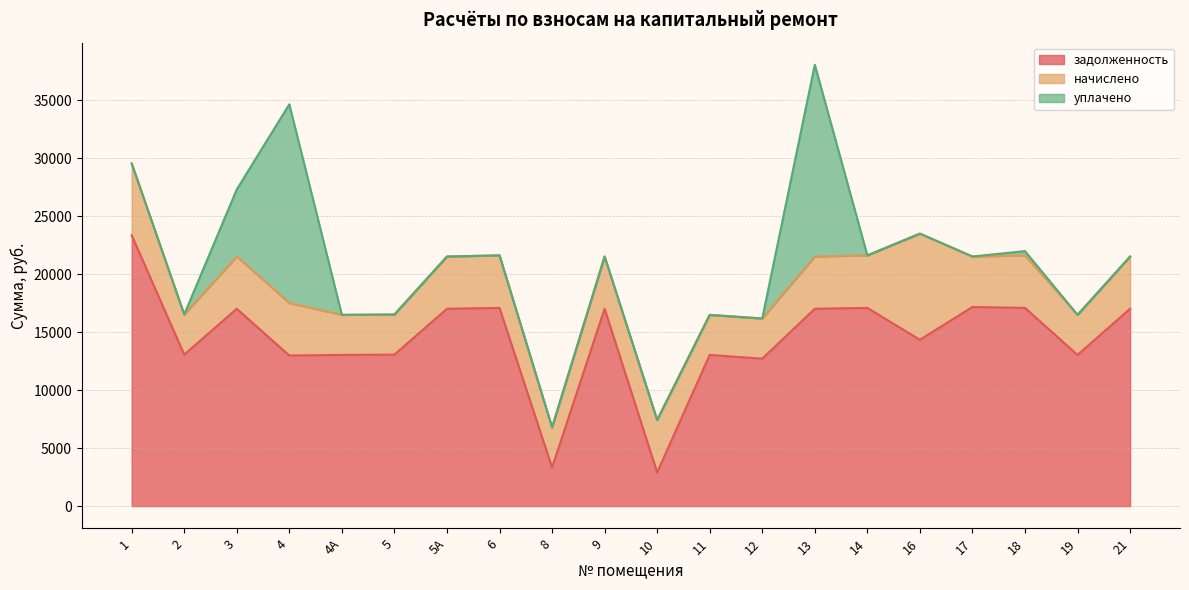

At which category is the sum across all series the highest?

13